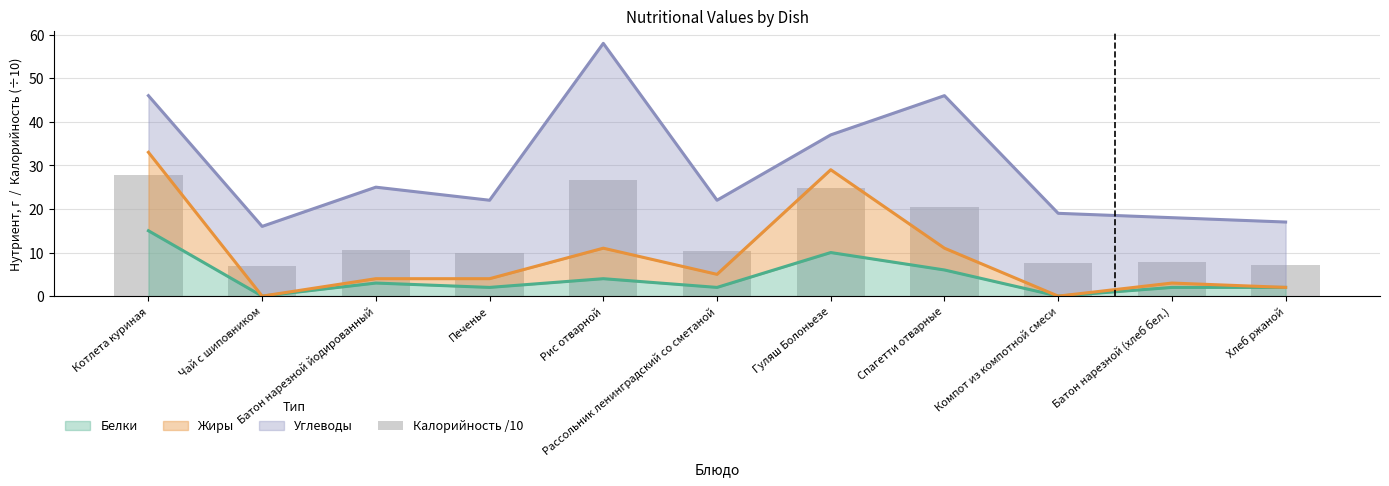

At which label is the value closest to 17?

Спагетти отварные